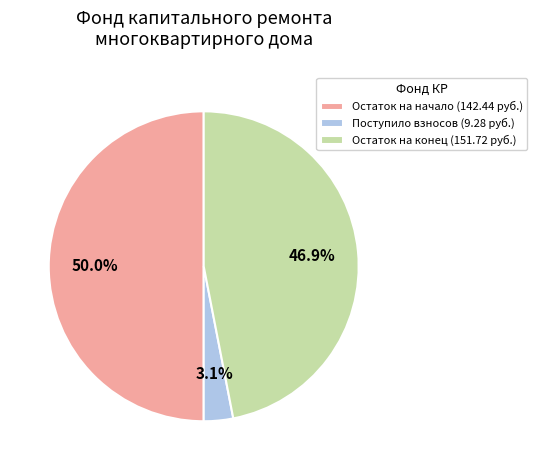

Which category has the biggest portion of the pie?

Остаток на начало (142.44 руб.)